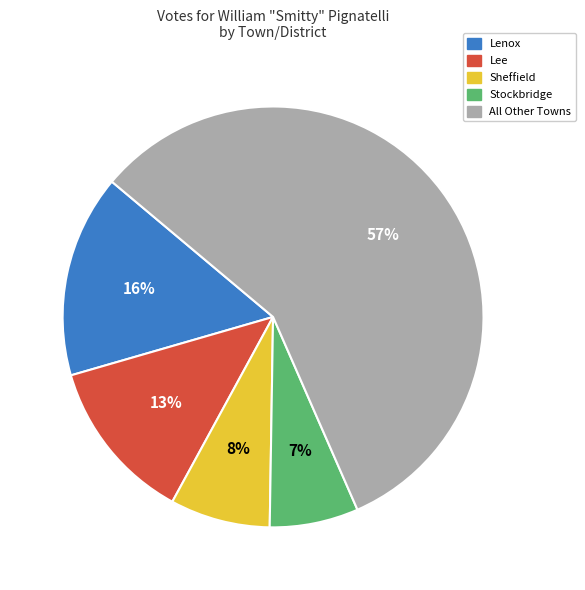

To the nearest percent, what is the difference between the largest and smallest slice percentages?

50%